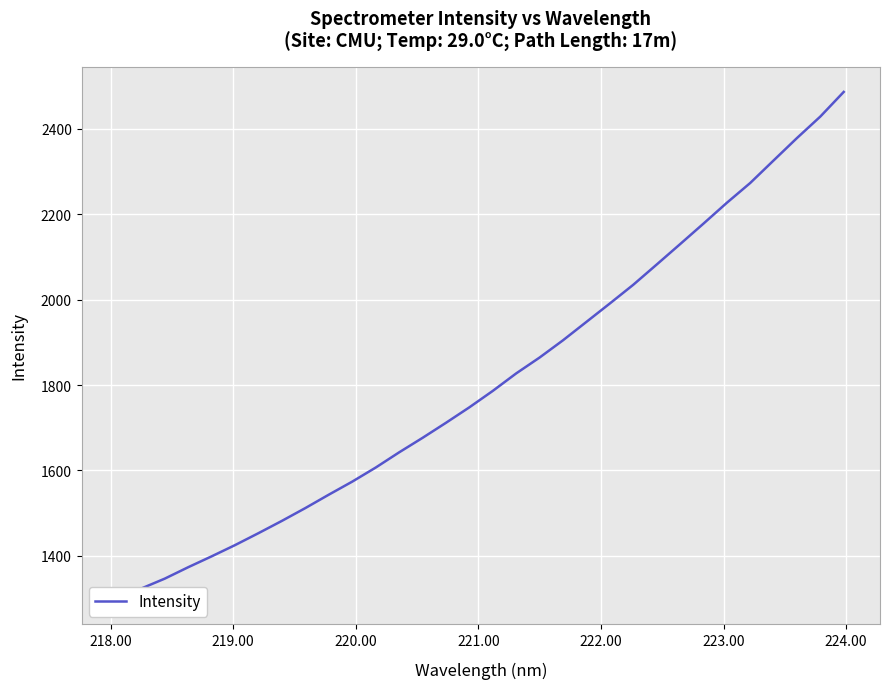

What is the value of the 22nd point from the left?

1991.0